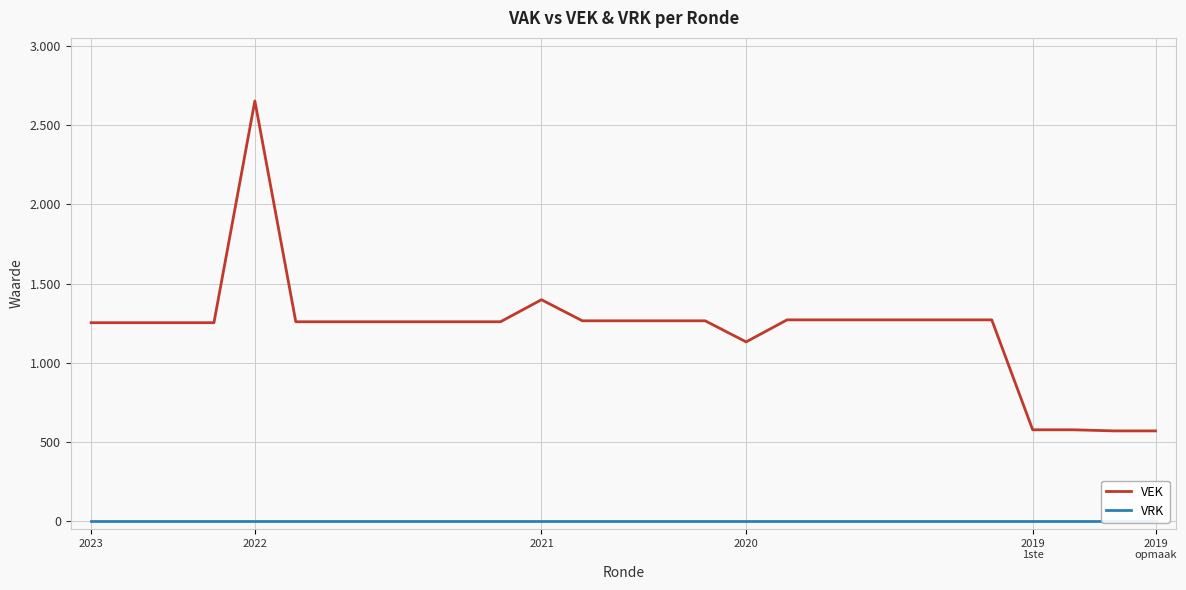

Rank the series by their maximum value, from highest to lowest.

VEK, VRK